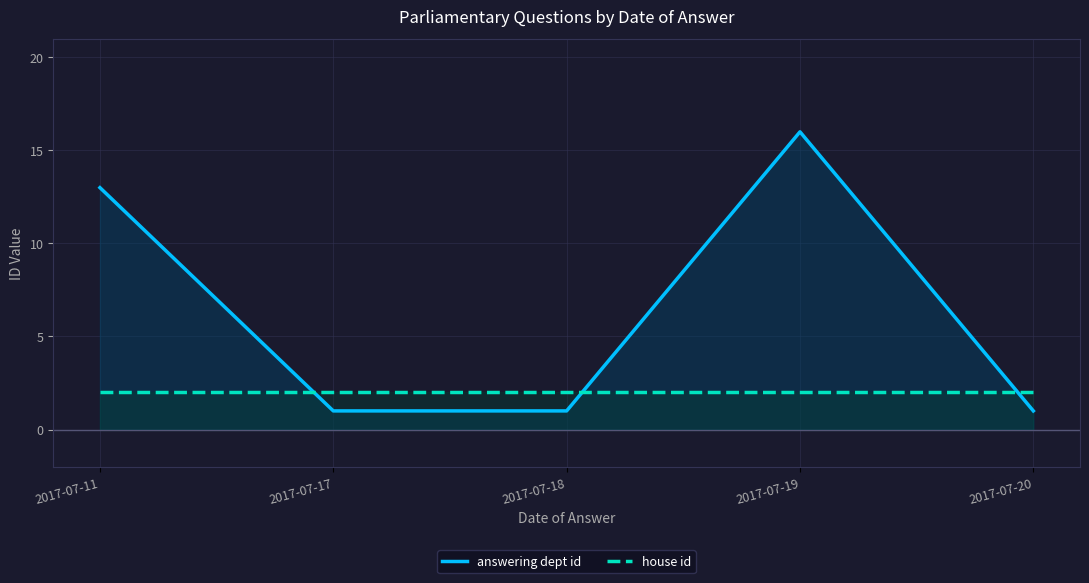

What is the greatest value displayed?

16